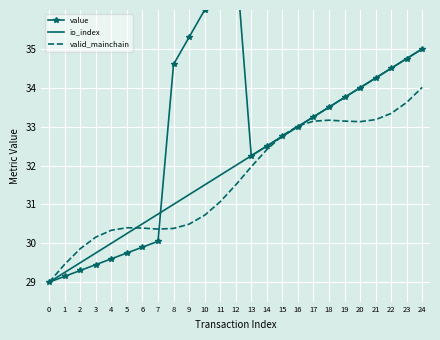

Reading left to right, what are all the values shown in this chart?

value: 29.0	29.1	29.3	29.4	29.6	29.8	29.9	30.1	34.6	35.3	36.0	36.7	37.4	32.2	32.5	32.8	33.0	33.2	33.5	33.8	34.0	34.2	34.5	34.8	35.0
io_index: 29.0	29.2	29.5	29.8	30.0	30.2	30.5	30.8	31.0	31.2	31.5	31.8	32.0	32.2	32.5	32.8	33.0	33.2	33.5	33.8	34.0	34.2	34.5	34.8	35.0
valid_mainchain: 29.0	29.5	29.9	30.2	30.3	30.4	30.4	30.4	30.4	30.5	30.7	31.1	31.5	32.0	32.4	32.8	33.0	33.1	33.2	33.1	33.1	33.2	33.3	33.6	34.0